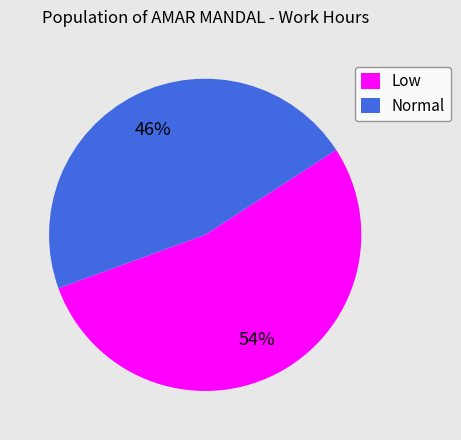

Does any single category account for the majority?

Yes